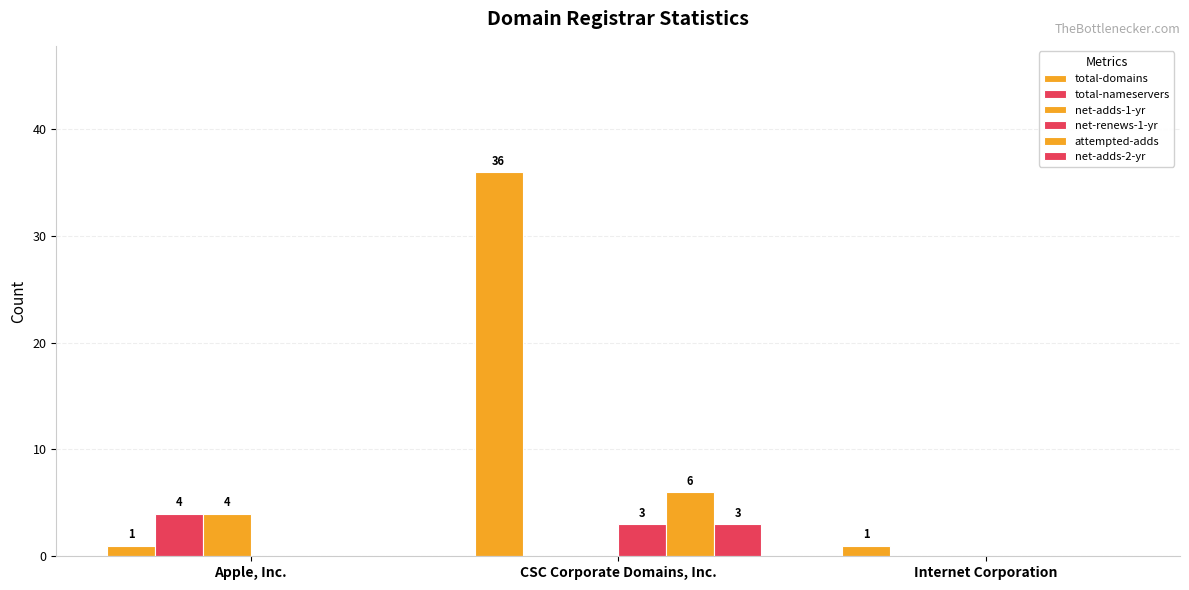

What is the value of the total-domains bar at the 1st from the left?

1